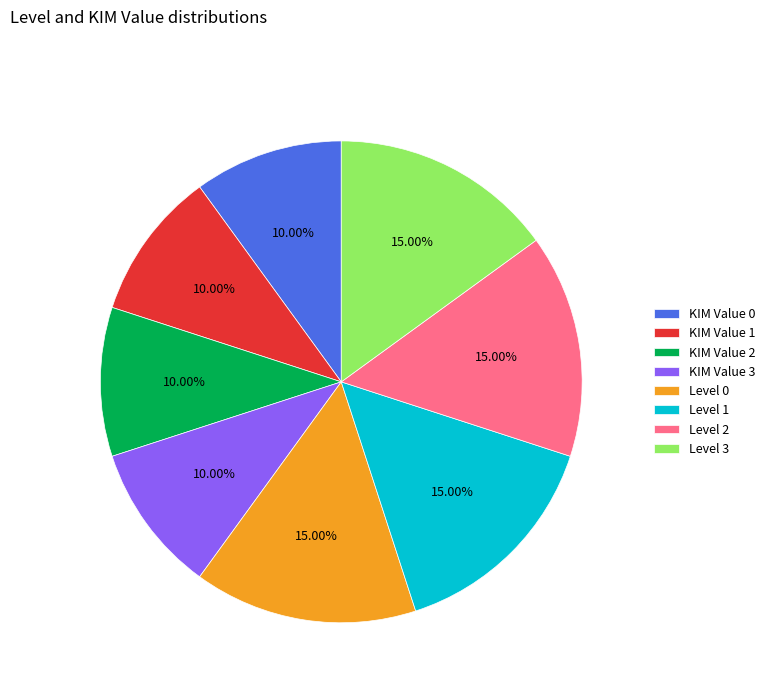

Count the number of slices in the pie.

8